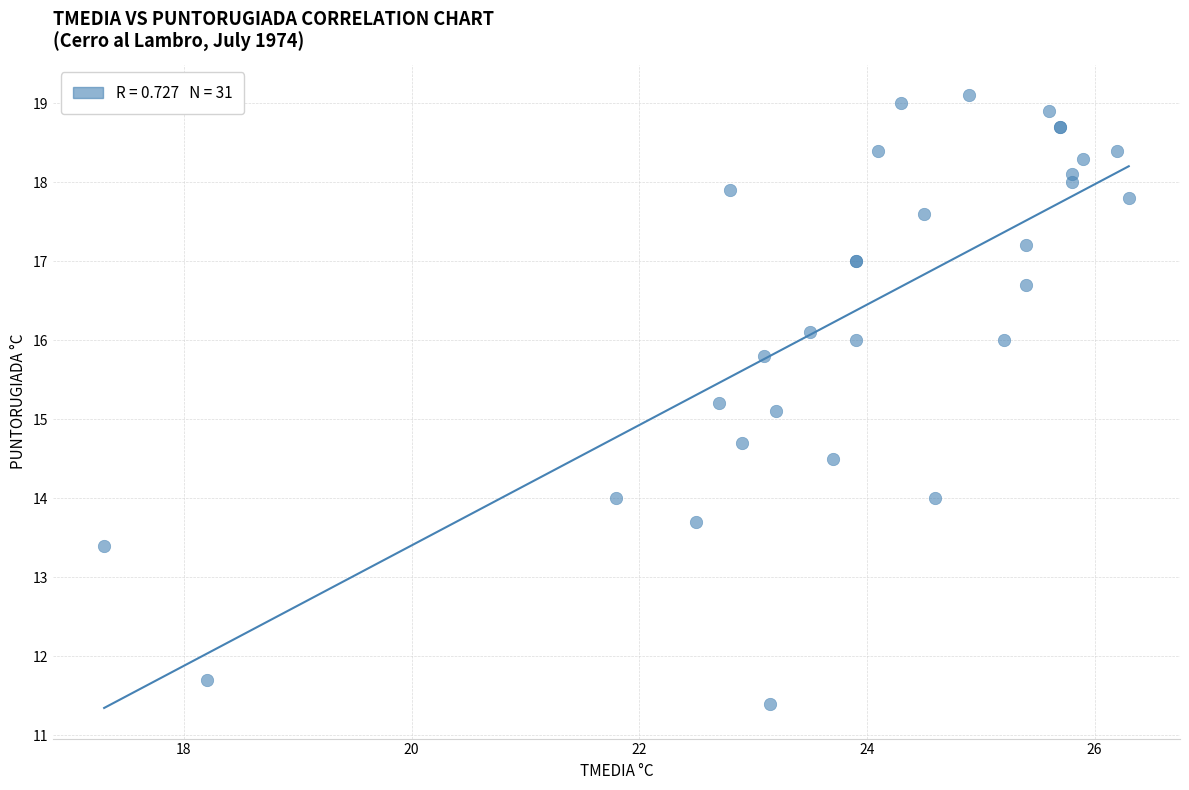

What Y value in the scatter plot is closest to 15?

15.1